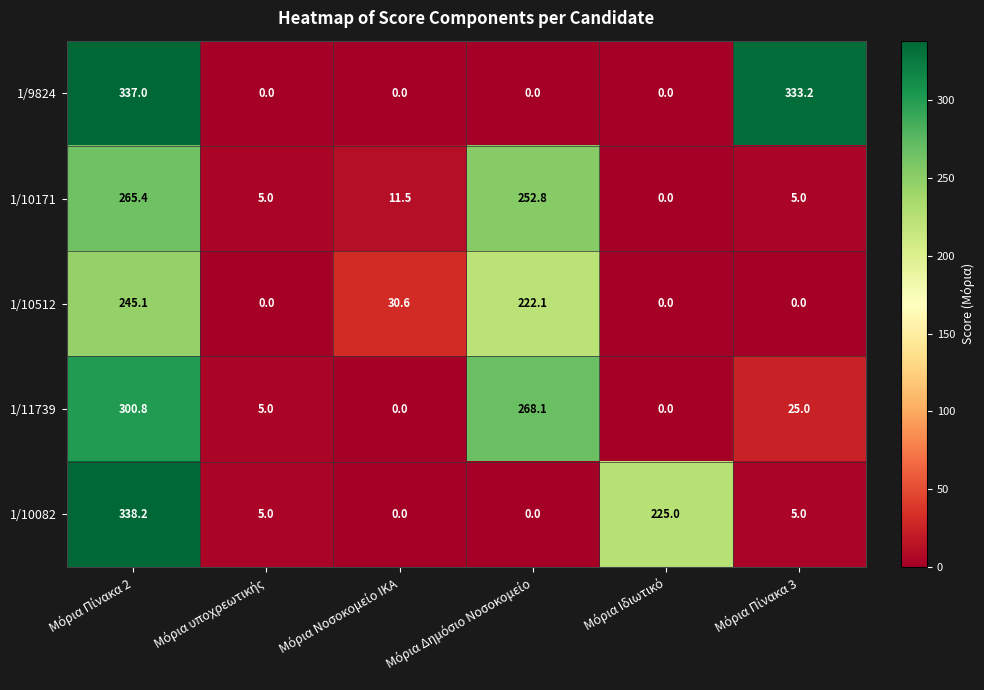

Which series has the widest spread of values?

1/10082